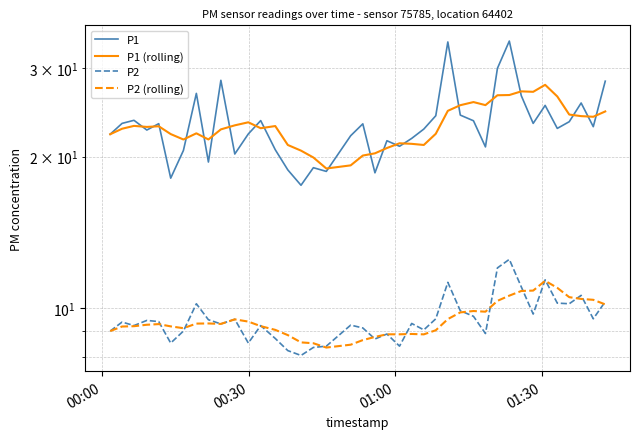

What is the sum of all P1 (rolling) values?

922.5